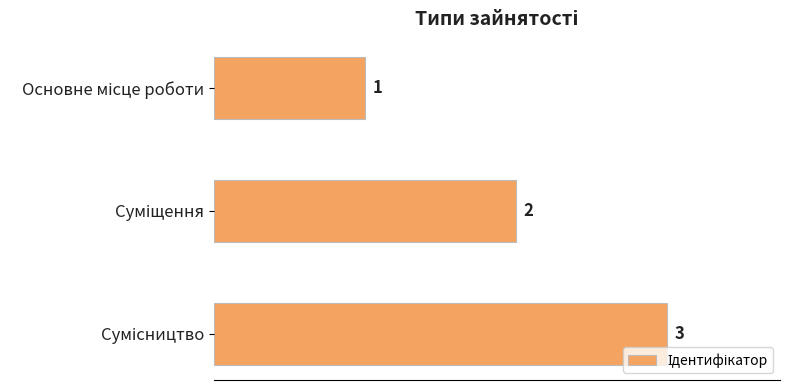

How many series are shown in this chart?

1